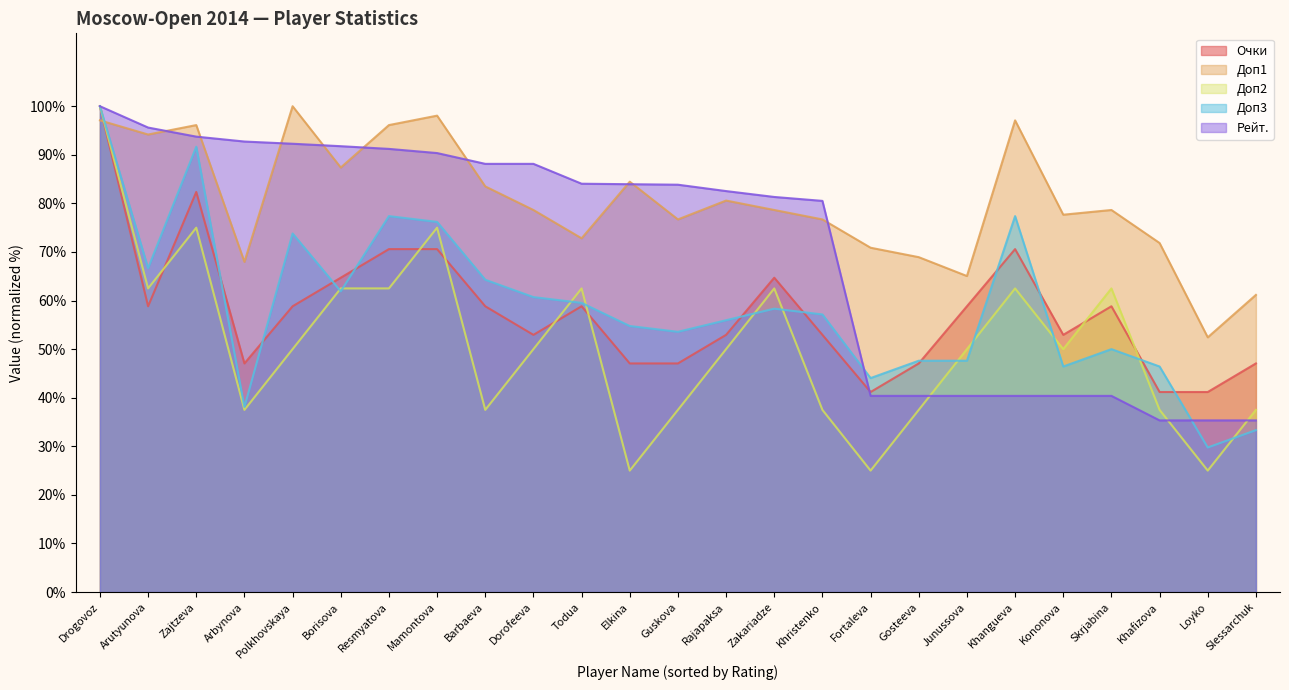

Count the number of data series in this chart.

5